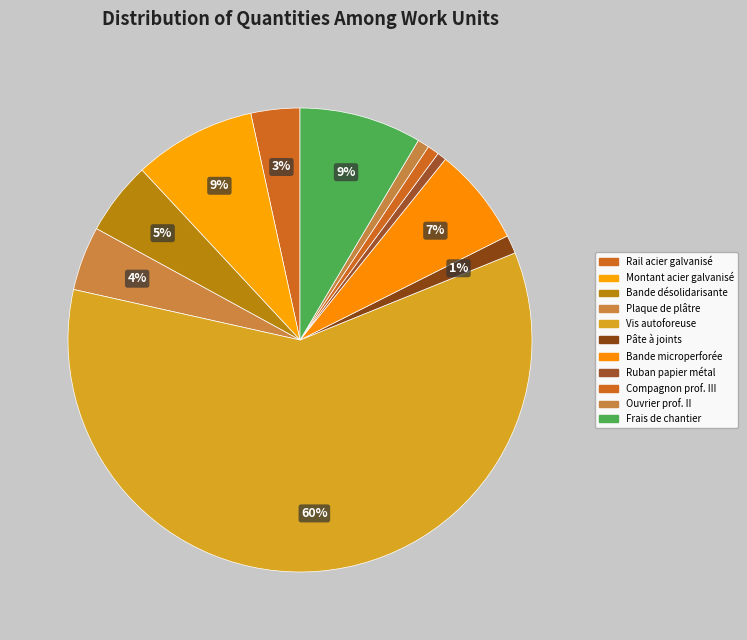

Is there any slice that represents more than half of the pie?

Yes